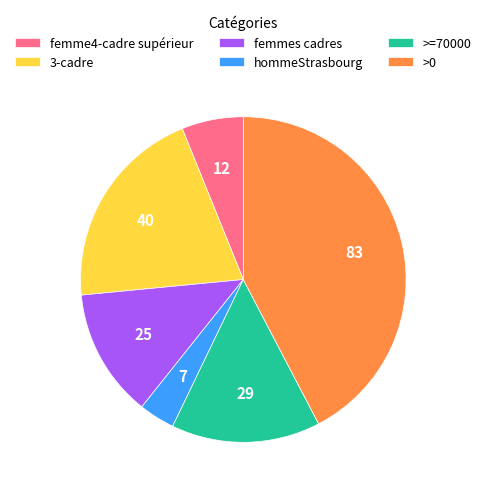

Which has a higher value, >=70000 or femmes cadres?

>=70000